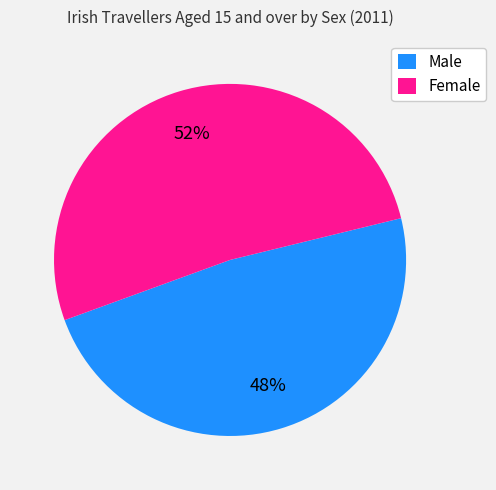

Which category accounts for the majority?

Female